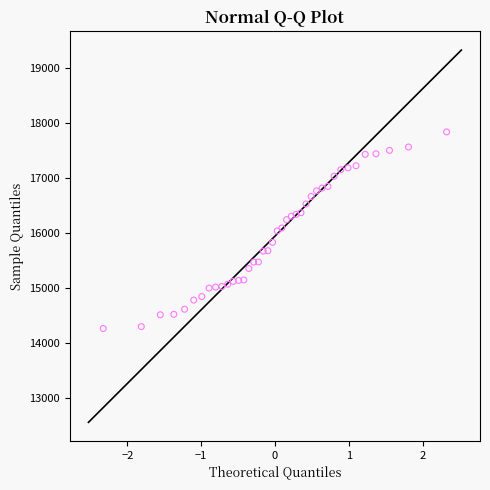

What is the range of X values (max minus min)?

4.7